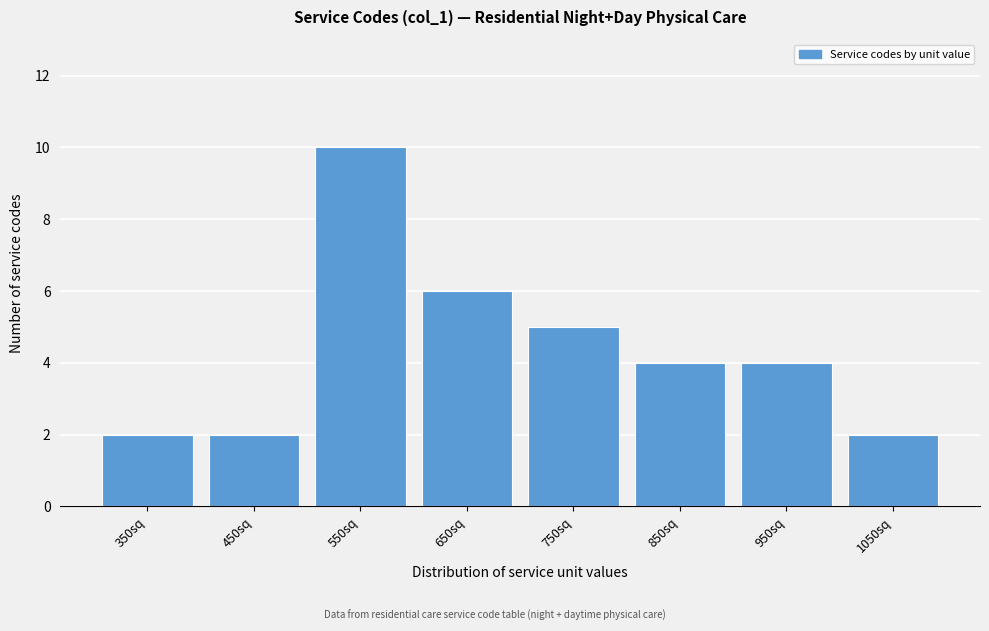

Reading left to right, transcribe this chart: for each bar, give the range it covers on the x-axis and its height. The values are not printed on the chart, so give them approximately, as read against the axis.

300 to 400: 2
400 to 500: 2
500 to 600: 10
600 to 700: 6
700 to 800: 5
800 to 900: 4
900 to 1000: 4
1000 to 1100: 2